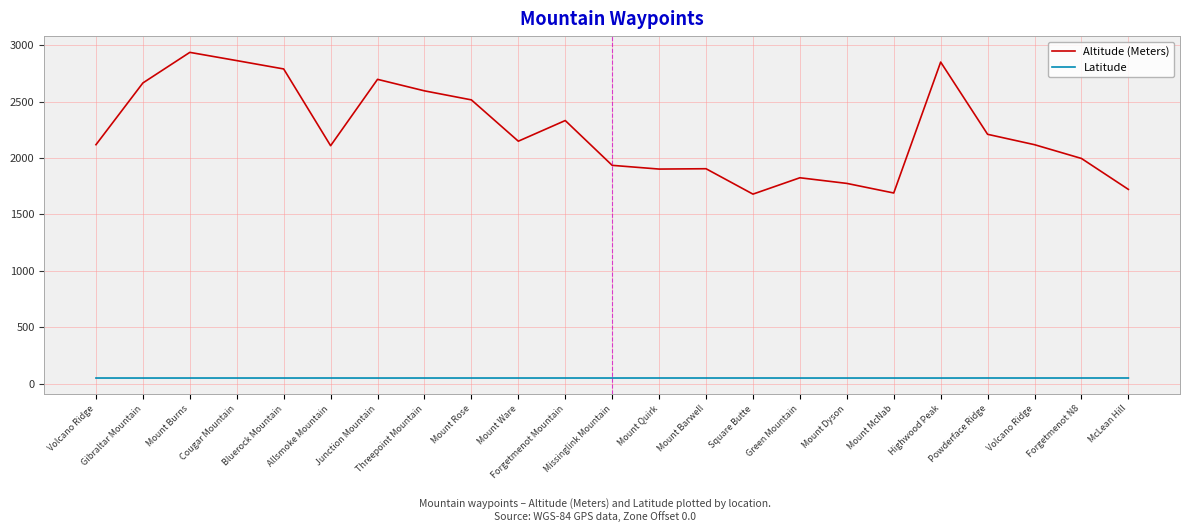

True or false: Altitude (Meters) and Latitude cross at least once.

False